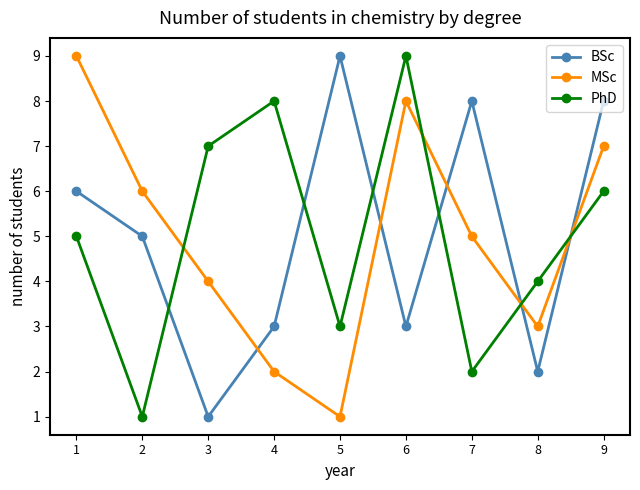

At which category does MSc reach its first local valley?

5